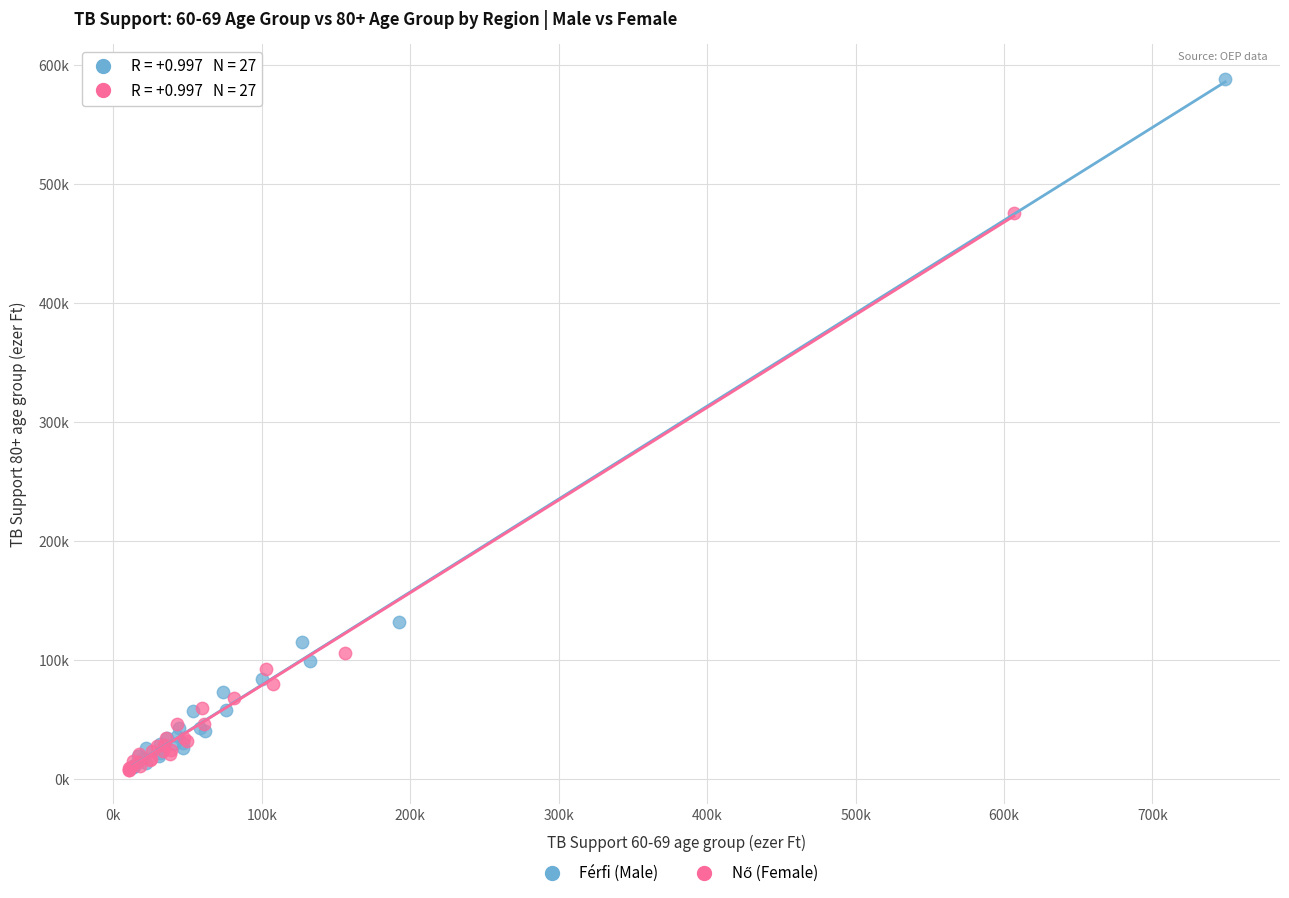

Which series reaches the maximum Y coordinate?

Férfi (Male)